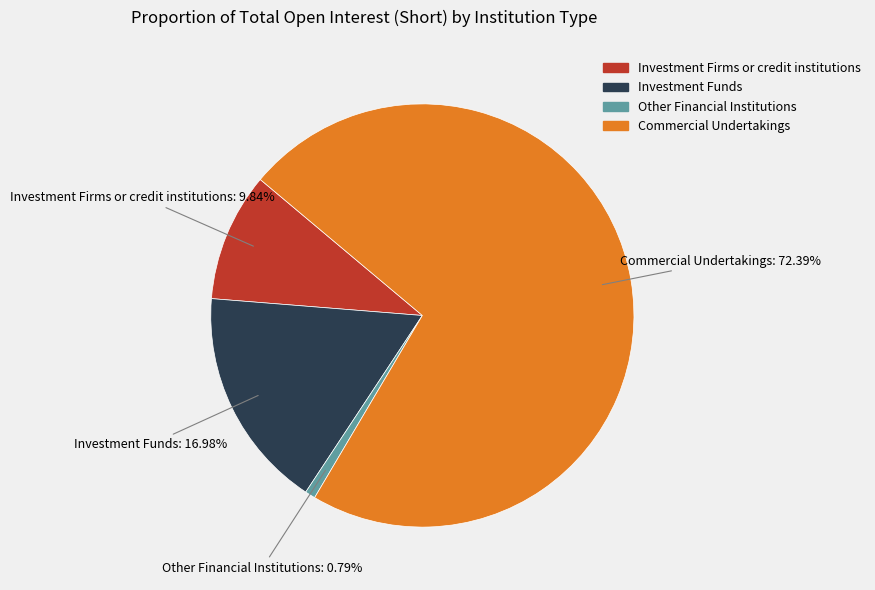

How many segments does this pie chart have?

4